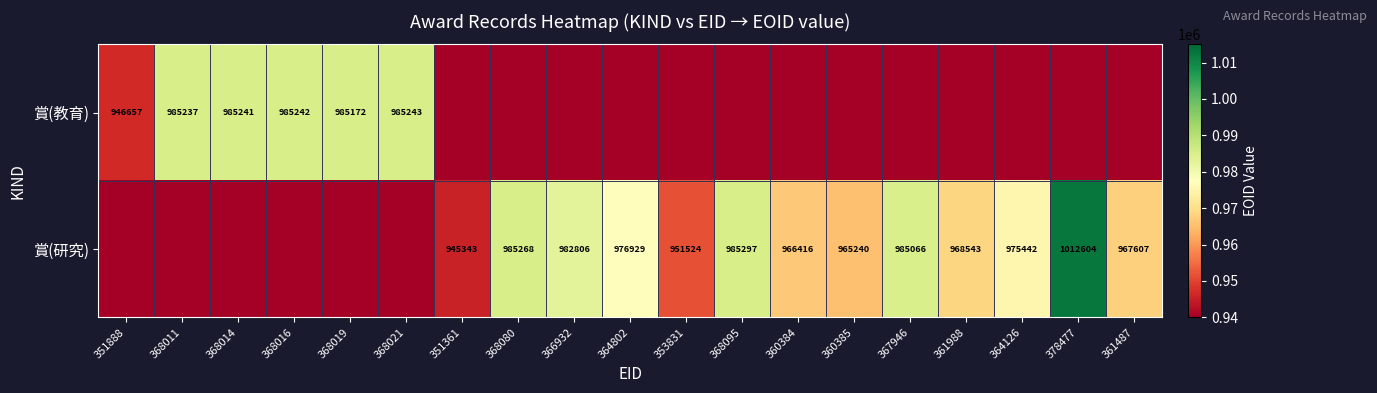

The 賞(教育) series shows 985243 at 368021. True or false?

True